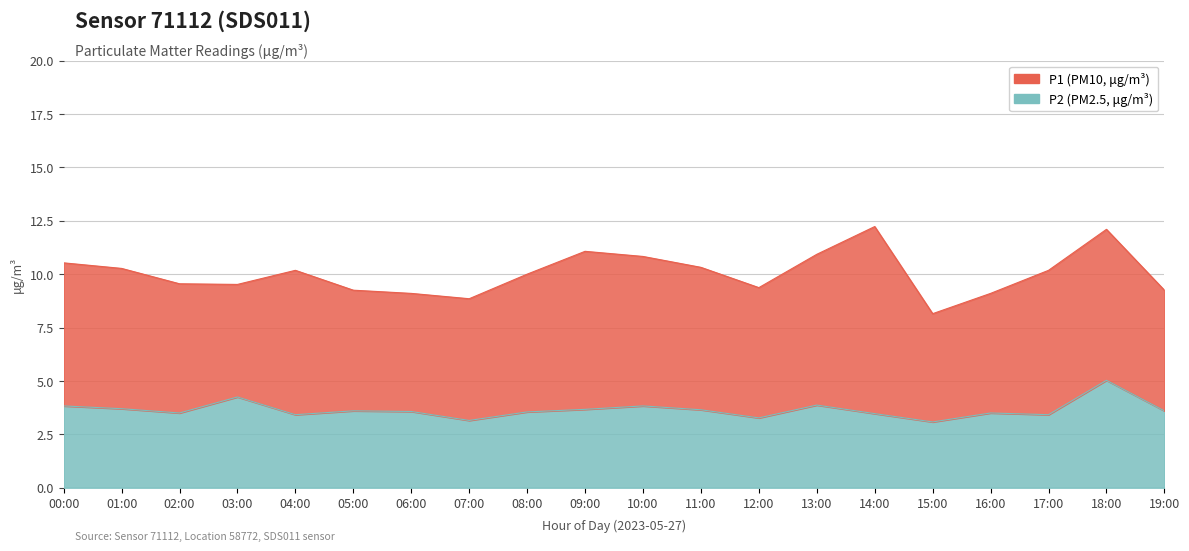

True or false: P1 and P2 cross at least once.

False